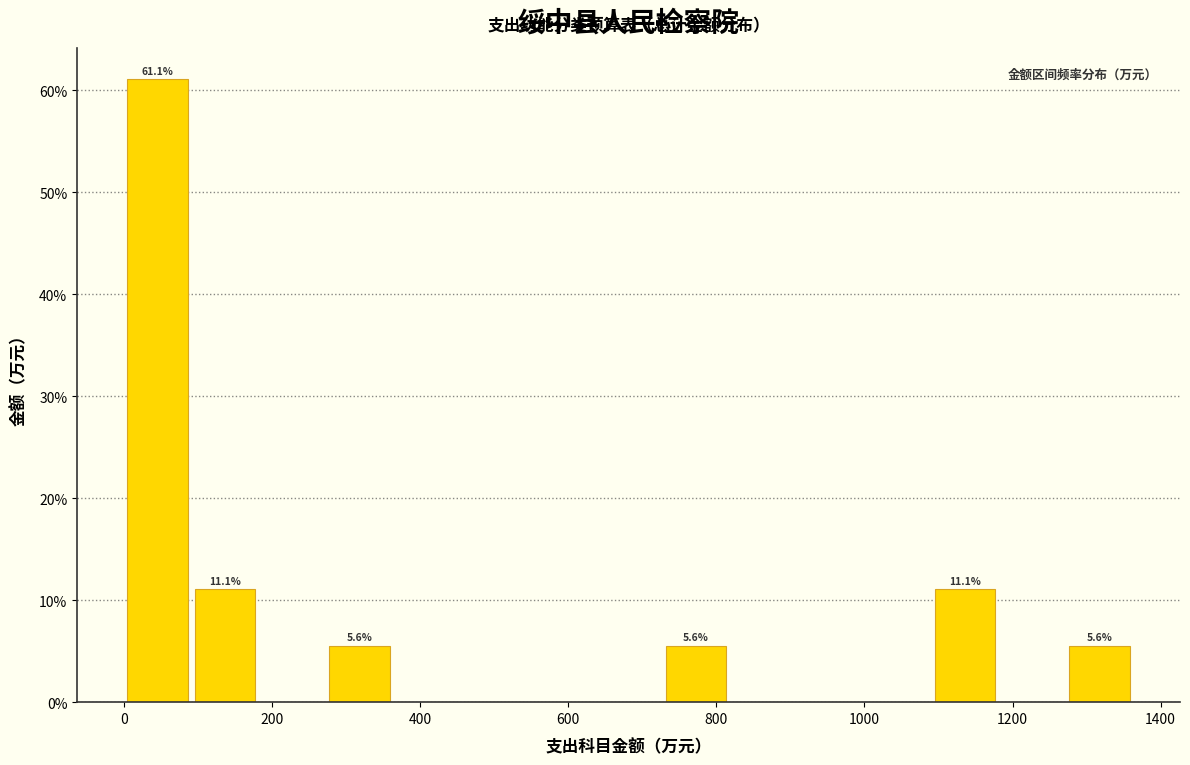

Over which range of the x-axis is the bar tallest?

0 to 100